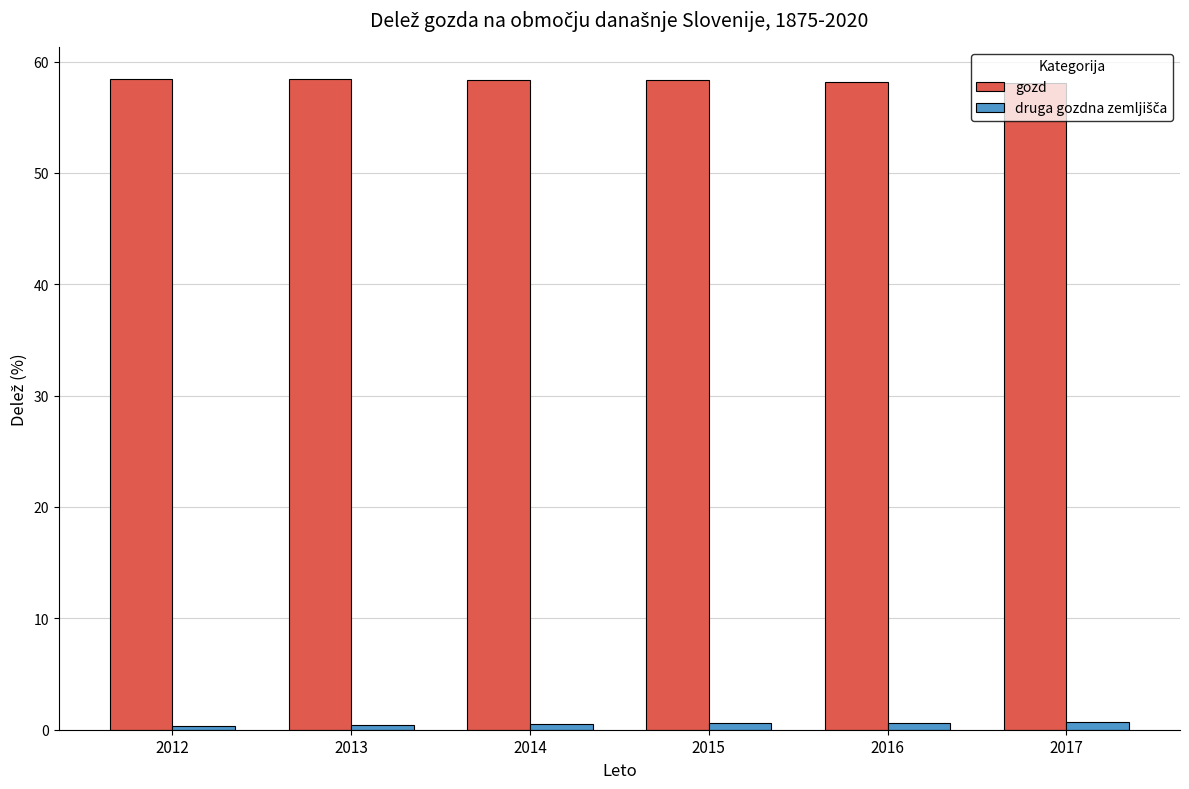

What is the average value of the gozd series?

58.3